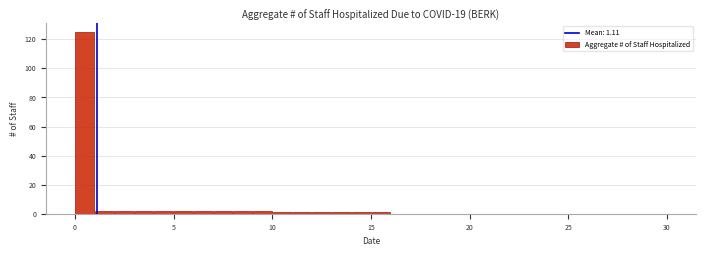

Around what value on the x-axis is the tallest bar? Give the approximate position of its centre, as read against the axis.

0.5